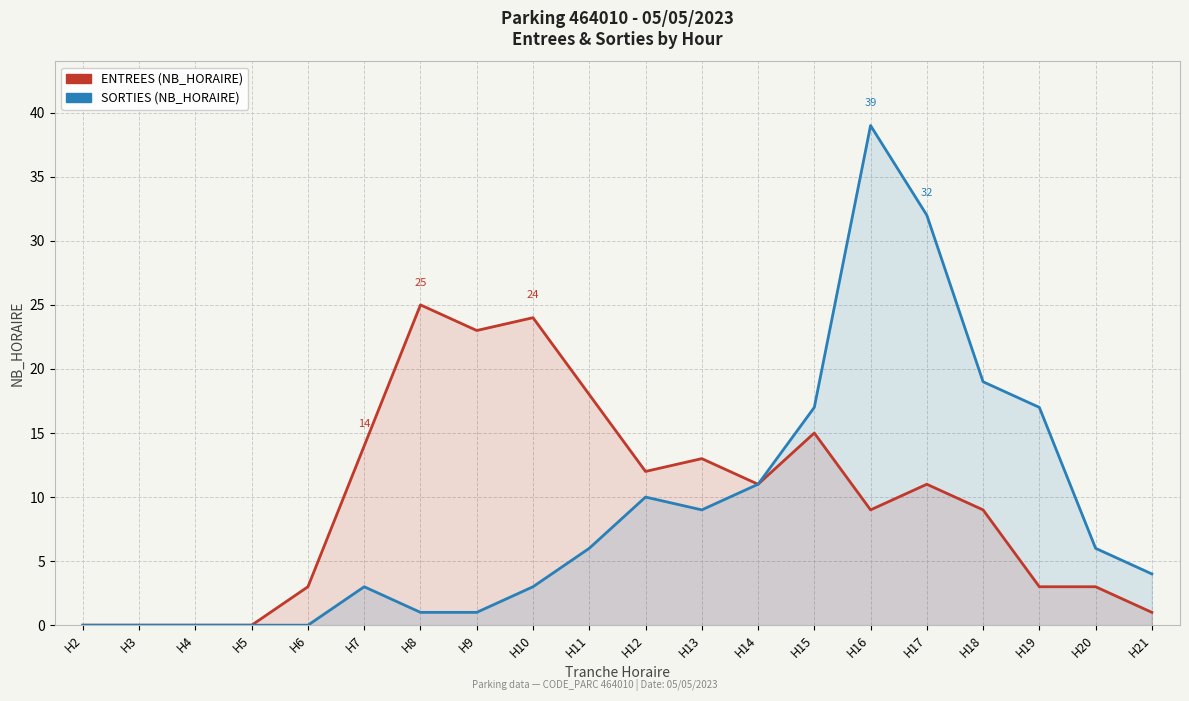

Is the value of ENTREES (NB_HORAIRE) at H3 greater than the value of SORTIES (NB_HORAIRE) at H15?

No